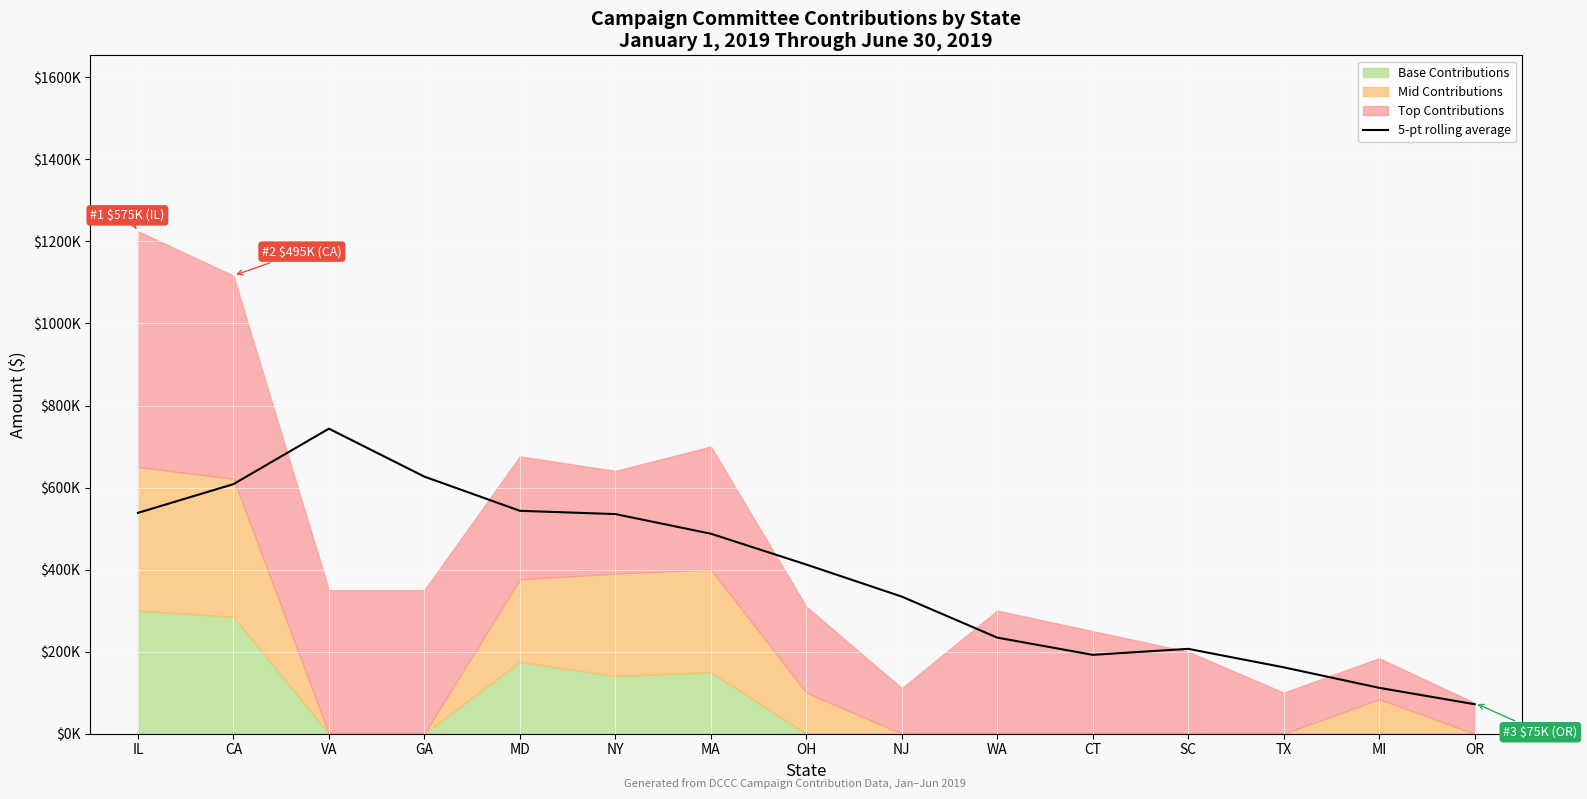

How many lines are shown in the chart?

1